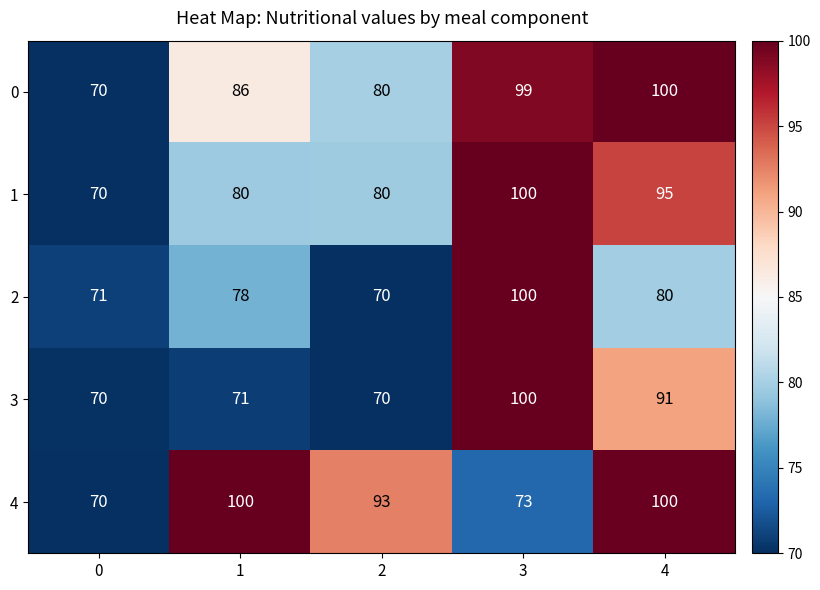

Reading left to right, extract all data points from this chart.

0: 0=70	1=86	2=80	3=99	4=100
1: 0=70	1=80	2=80	3=100	4=95
2: 0=71	1=78	2=70	3=100	4=80
3: 0=70	1=71	2=70	3=100	4=91
4: 0=70	1=100	2=93	3=73	4=100